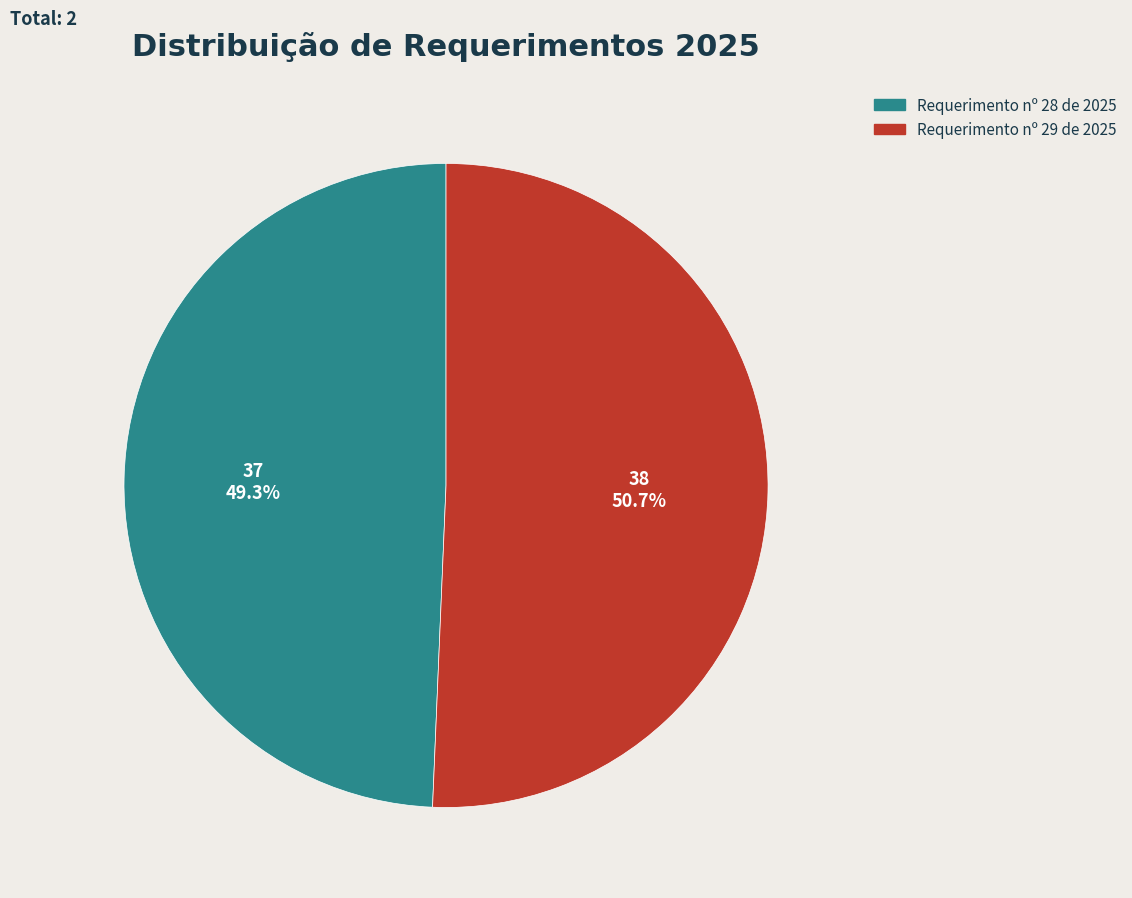

How much of the chart is everything except Requerimento nº 29 de 2025?

49.3%